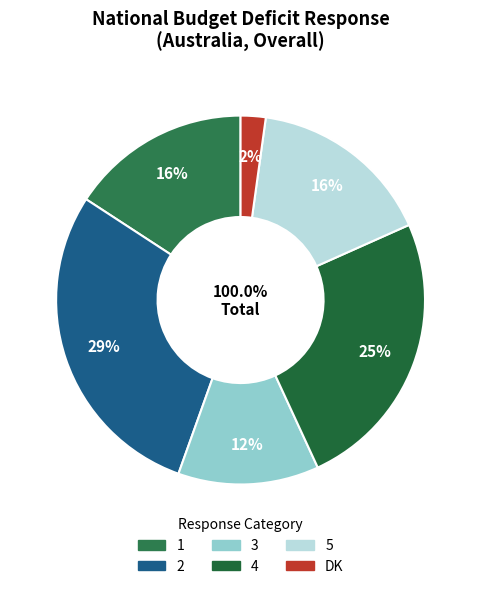

Is the sum of DK and 2 greater than half?

No